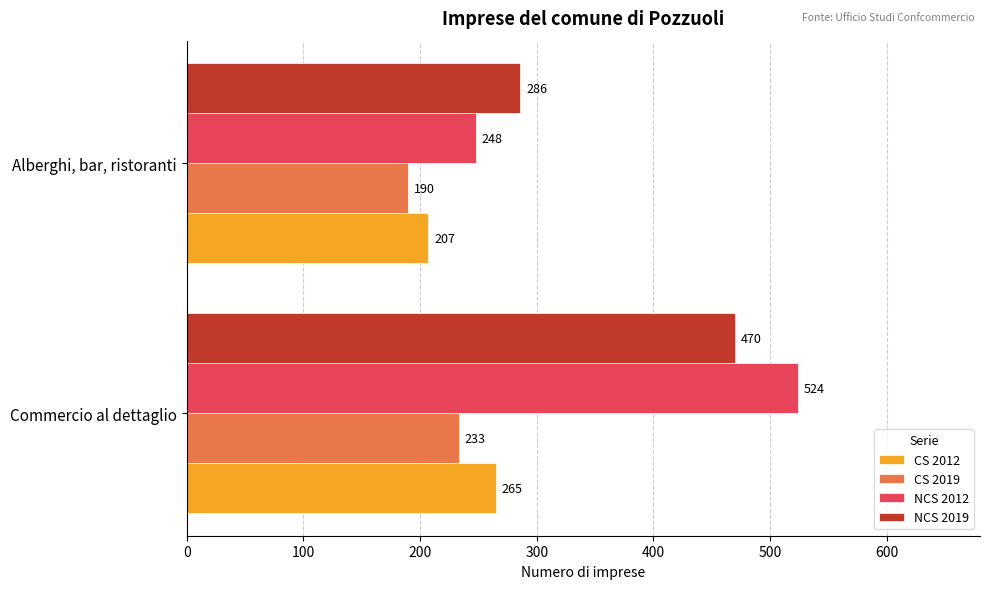

The NCS 2019 series shows 470 at Commercio al dettaglio. True or false?

True